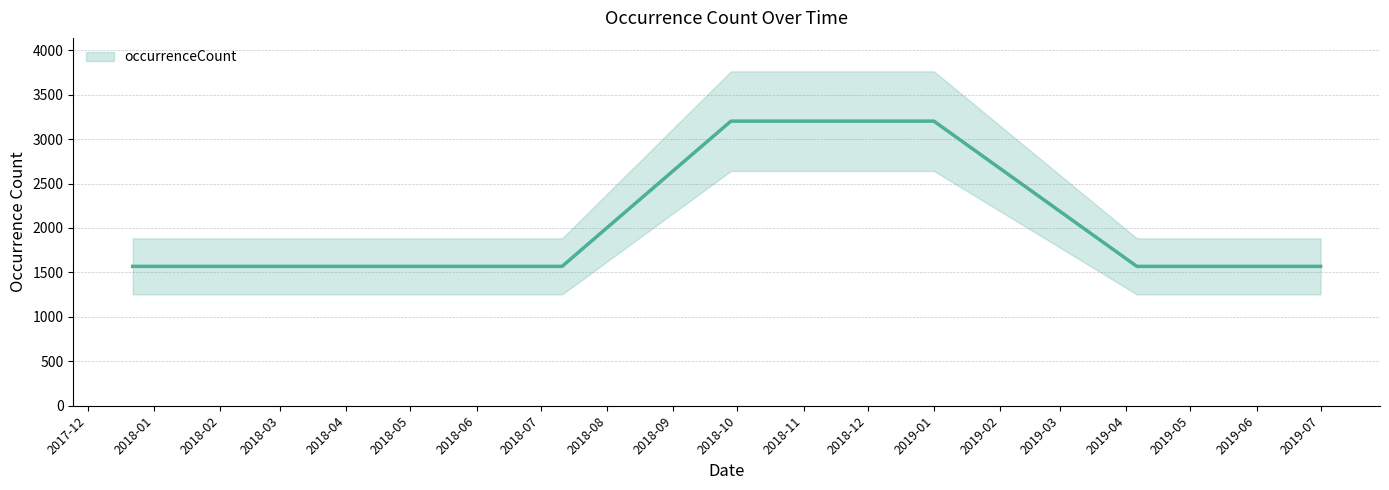

Which has a higher value, 2018-07-11 or 2019-01-01?

2019-01-01